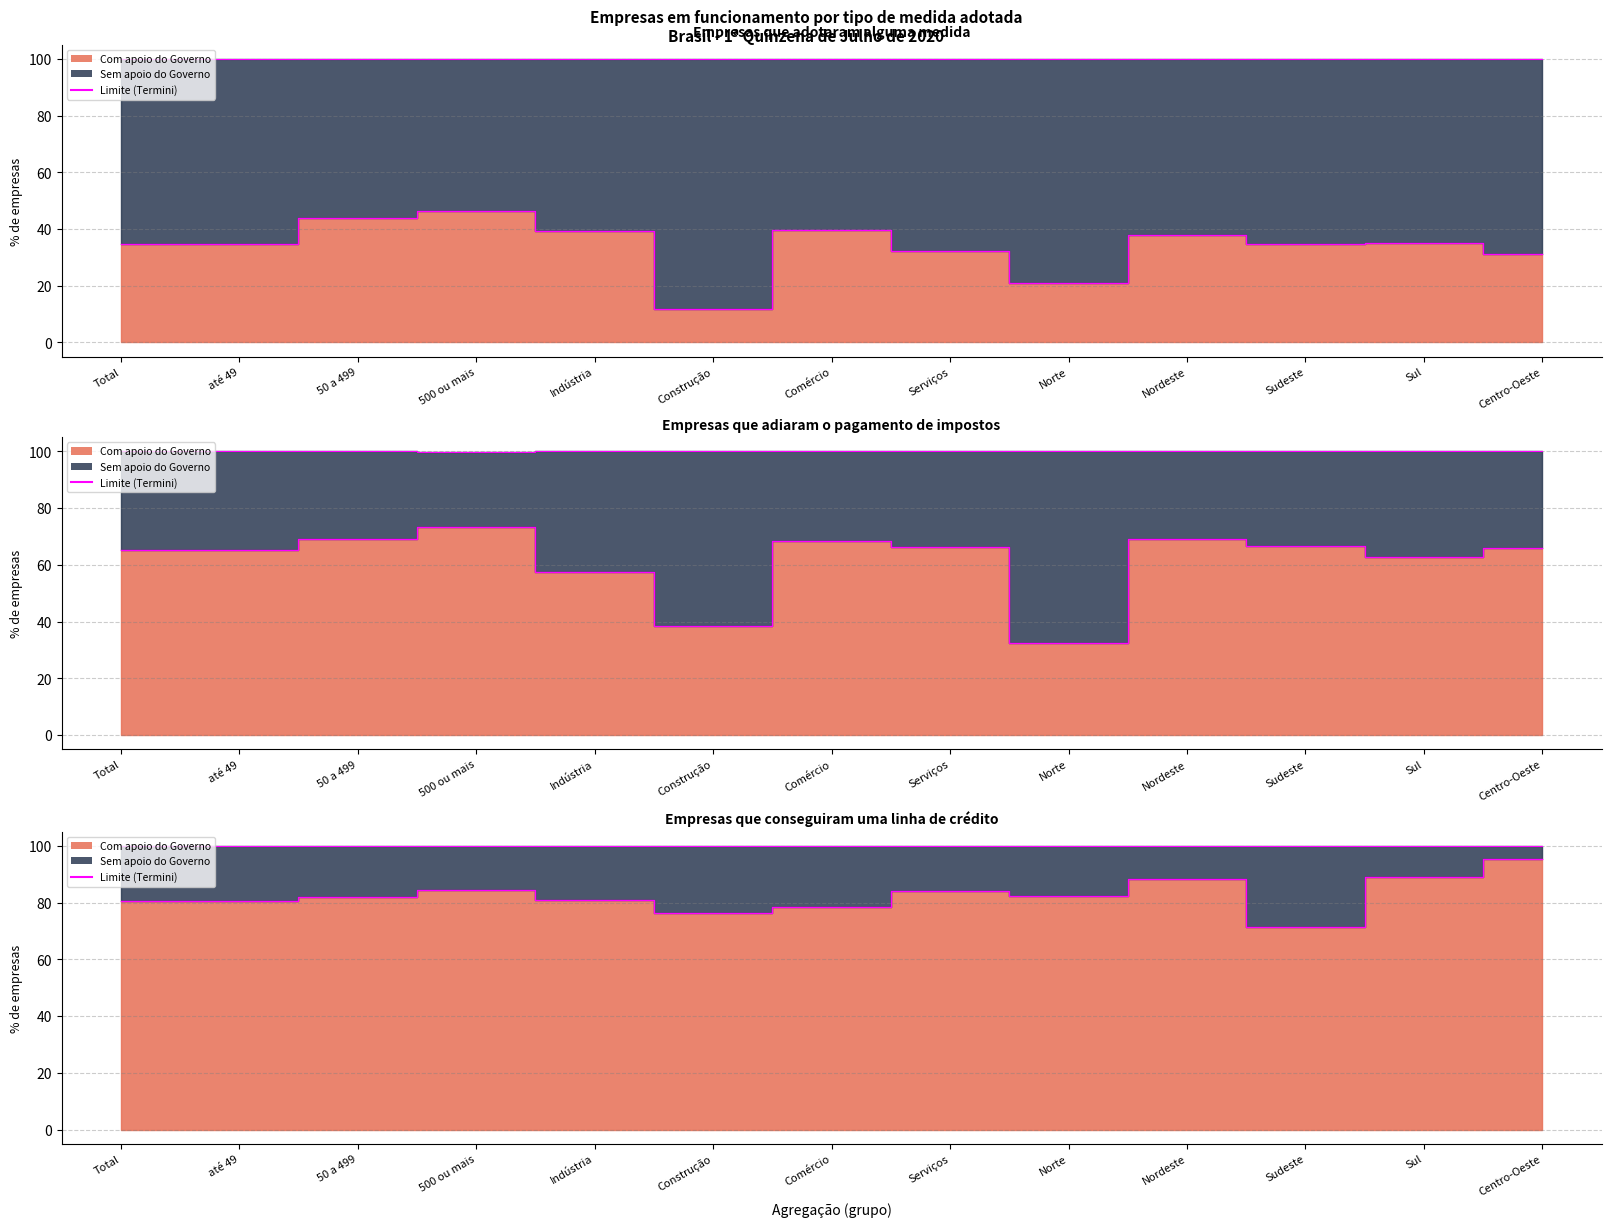

Where is the first local maximum?

500 ou mais